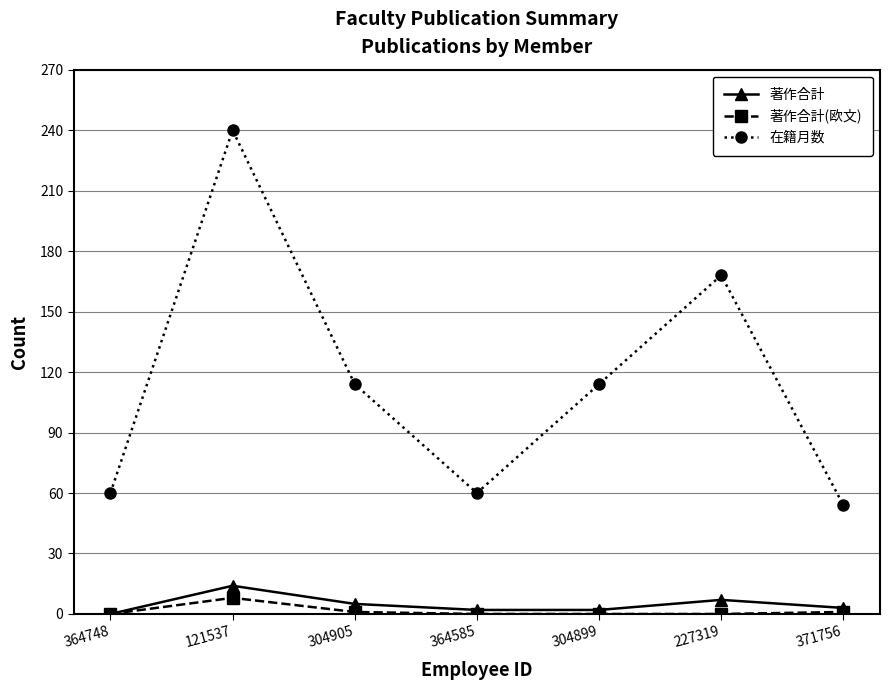

True or false: 在籍月数 has more than 1 points higher than both neighbors.

True